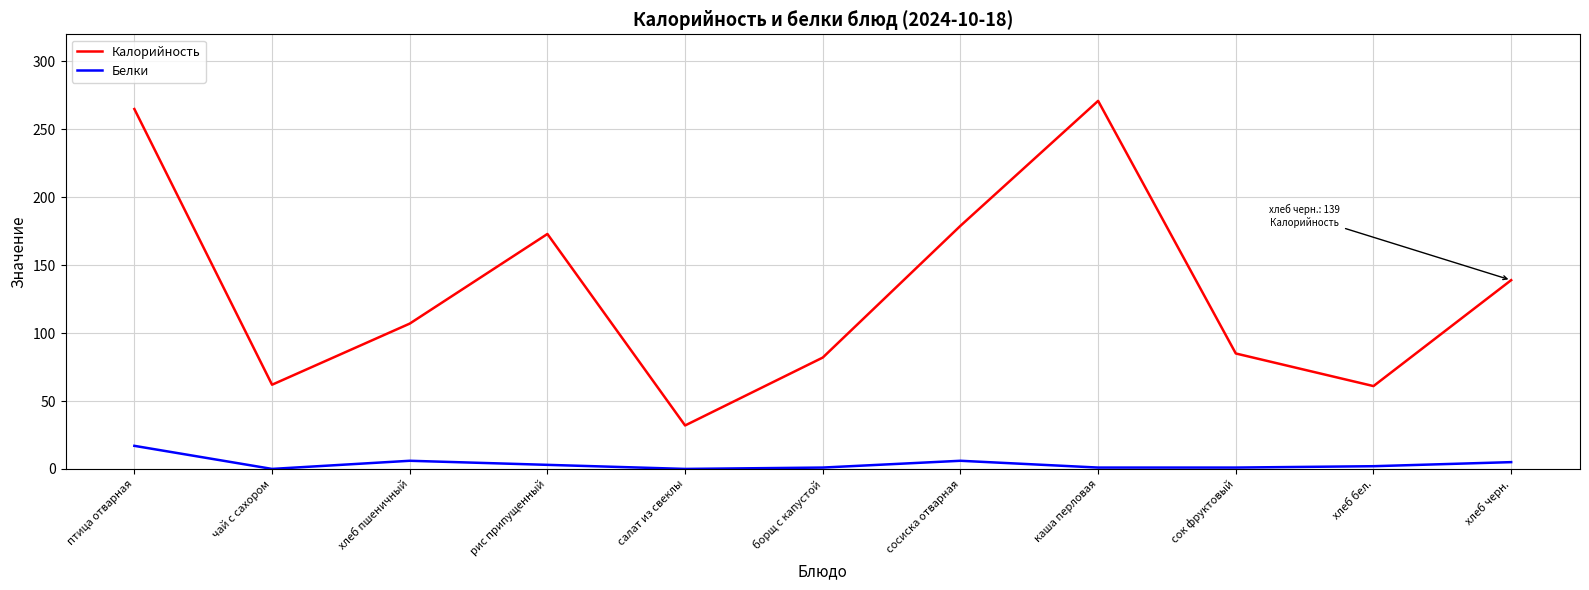

Rank the series by their maximum value, from lowest to highest.

Белки, Калорийность